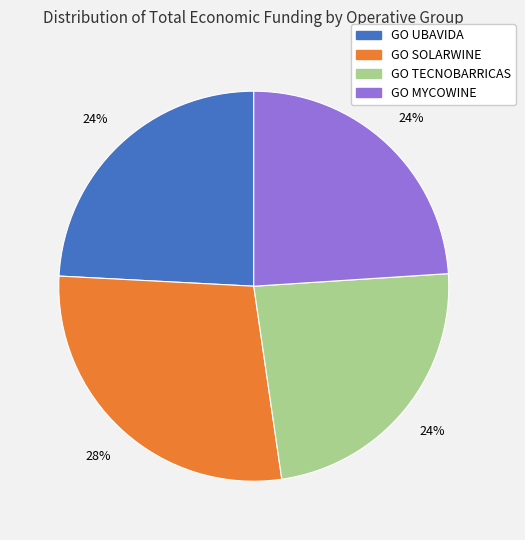

Approximately how many times larger is the value at GO UBAVIDA compared to GO SOLARWINE?

0.9